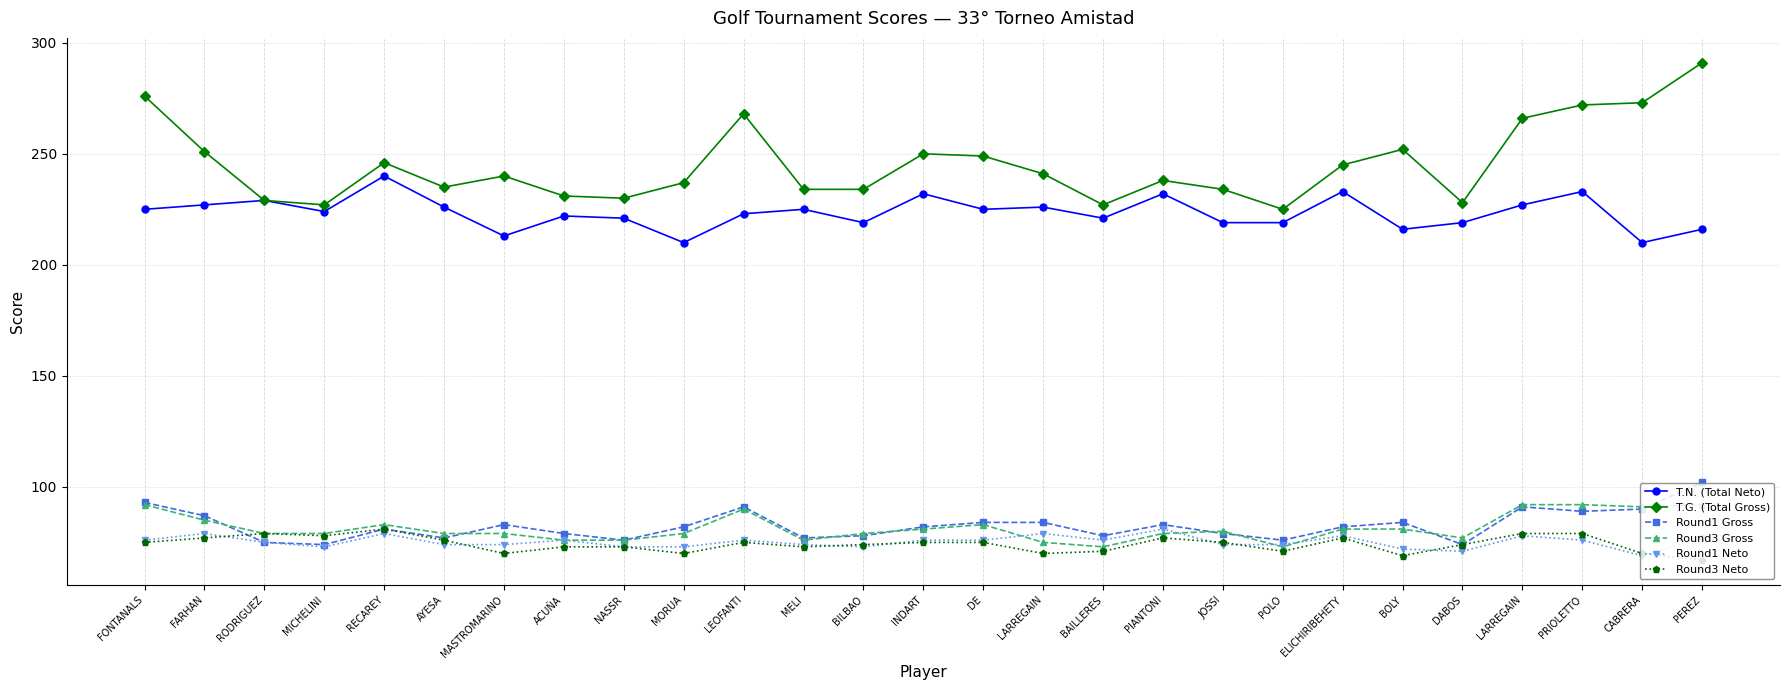

Which series changed the most between RECAREY and BAILLERES?

T.N. (Total Neto)